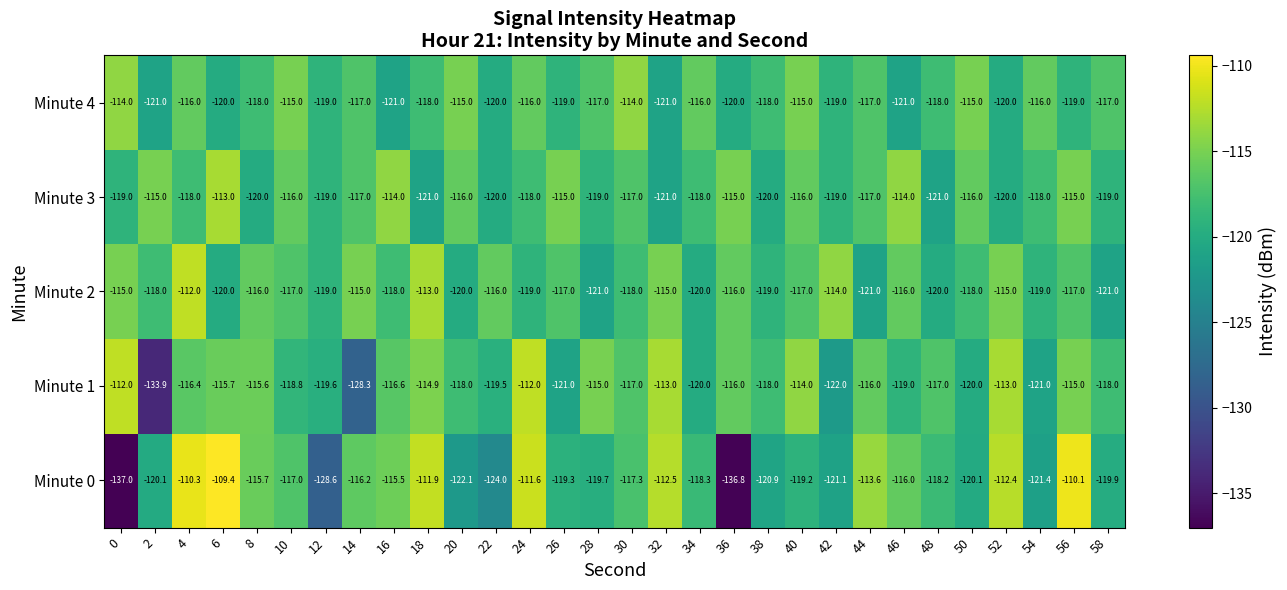

What is the average value of the Minute 0 series?

-118.5